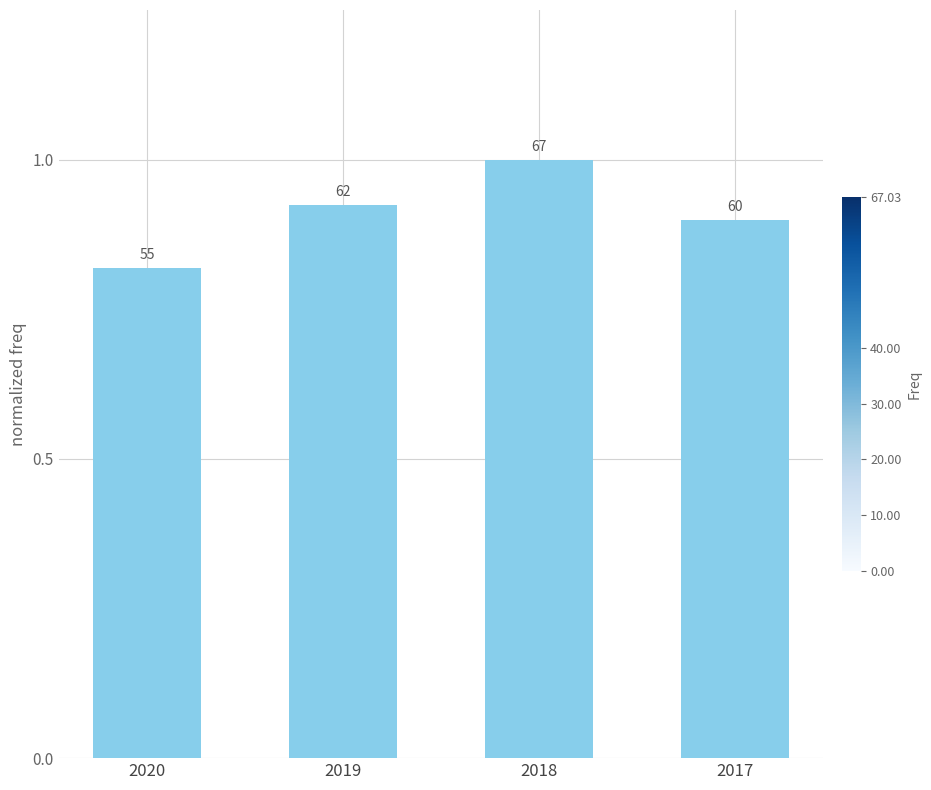

Reading left to right, what are all the values shown in this chart?

2020=0.8	2019=0.9	2018=1.0	2017=0.9